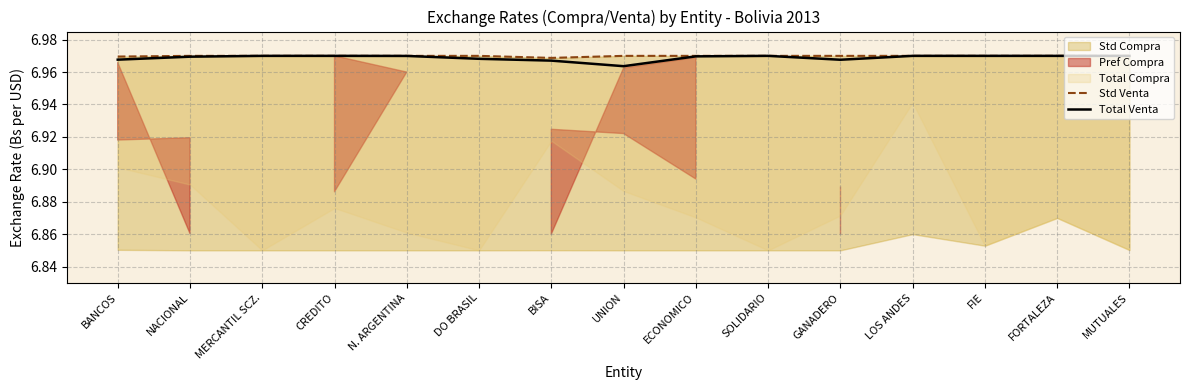

True or false: Std Venta and Total Venta intersect in this chart.

False